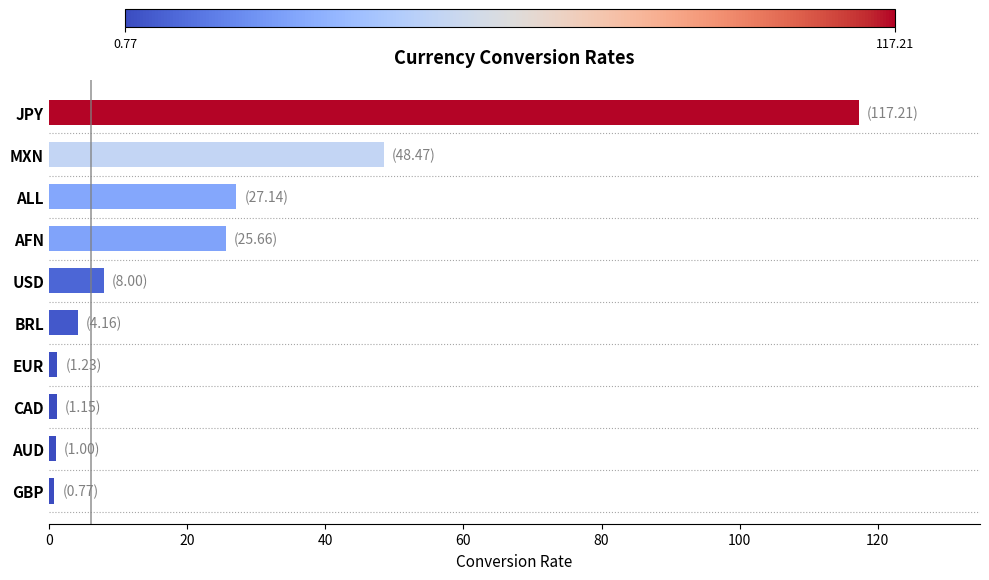

How many bars are there in total?

10